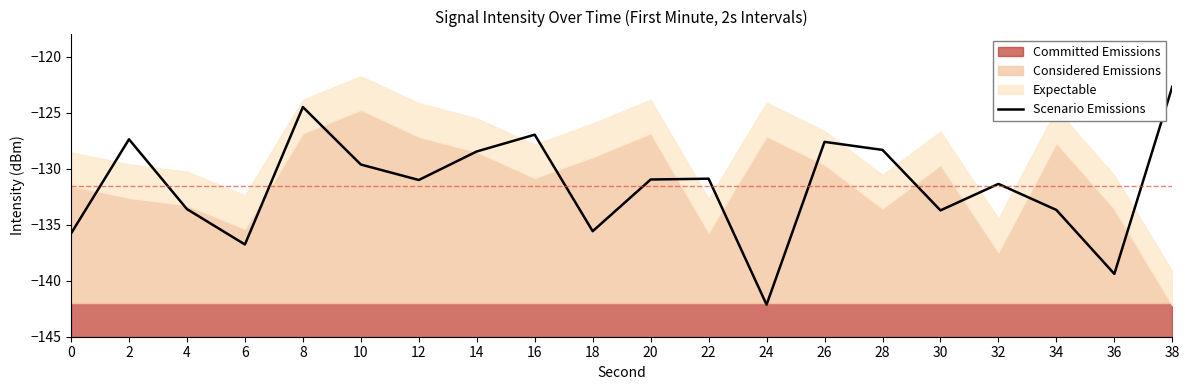

The chart shows a value of -184.8 at 20. True or false?

False